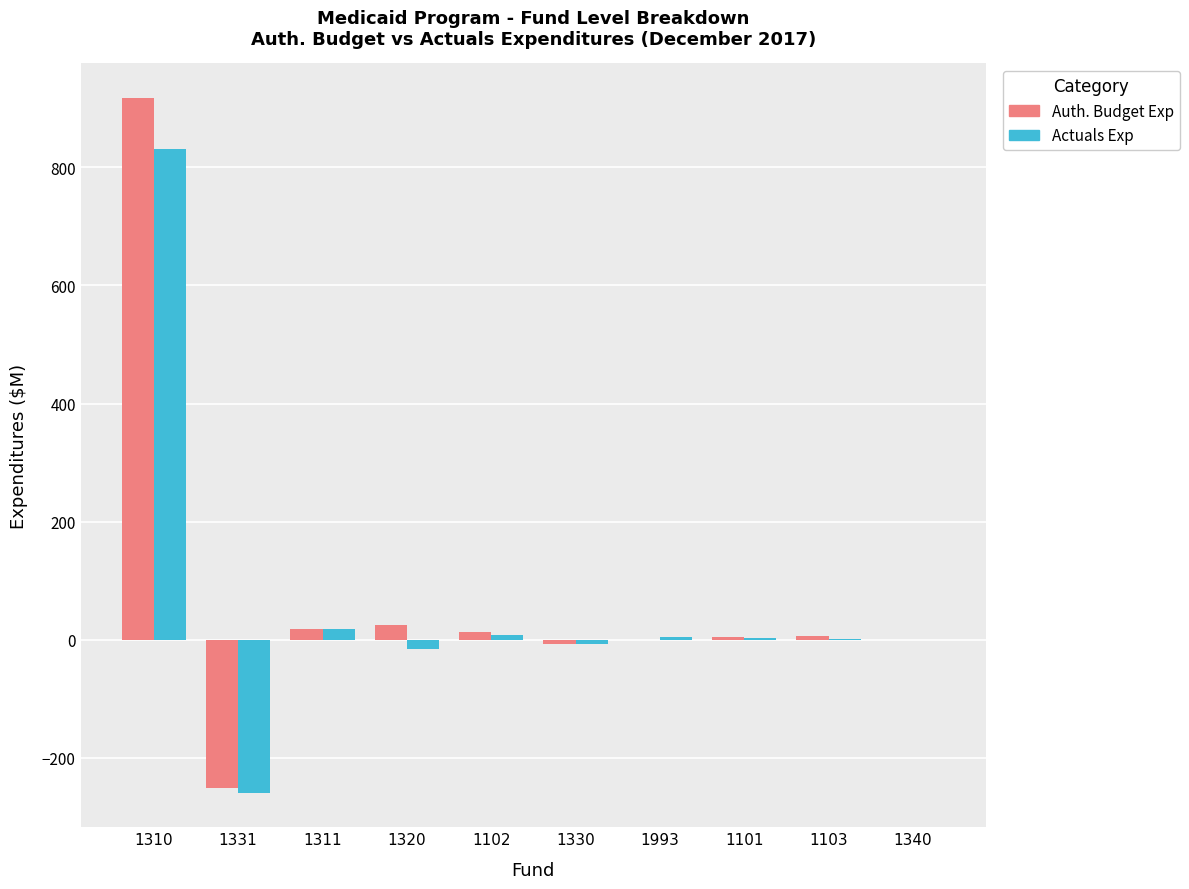

What are all the series names shown in the legend?

Auth. Budget Exp, Actuals Exp